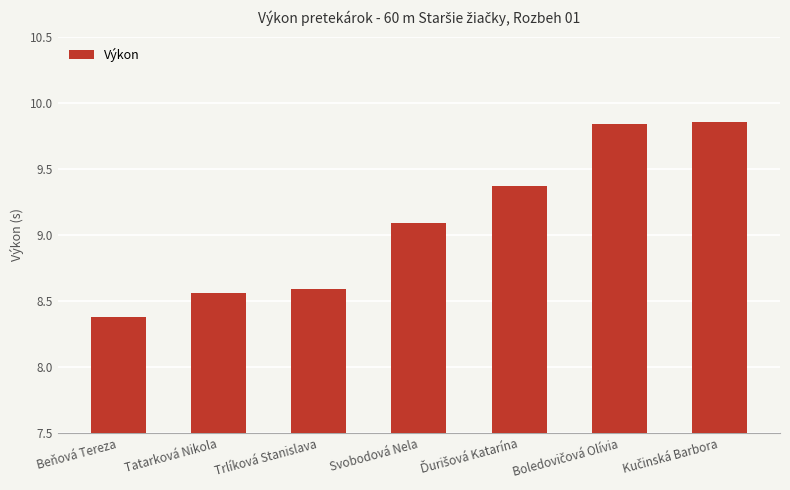

Approximately how many times larger is the value at Beňová Tereza compared to Trlíková Stanislava?

1.0